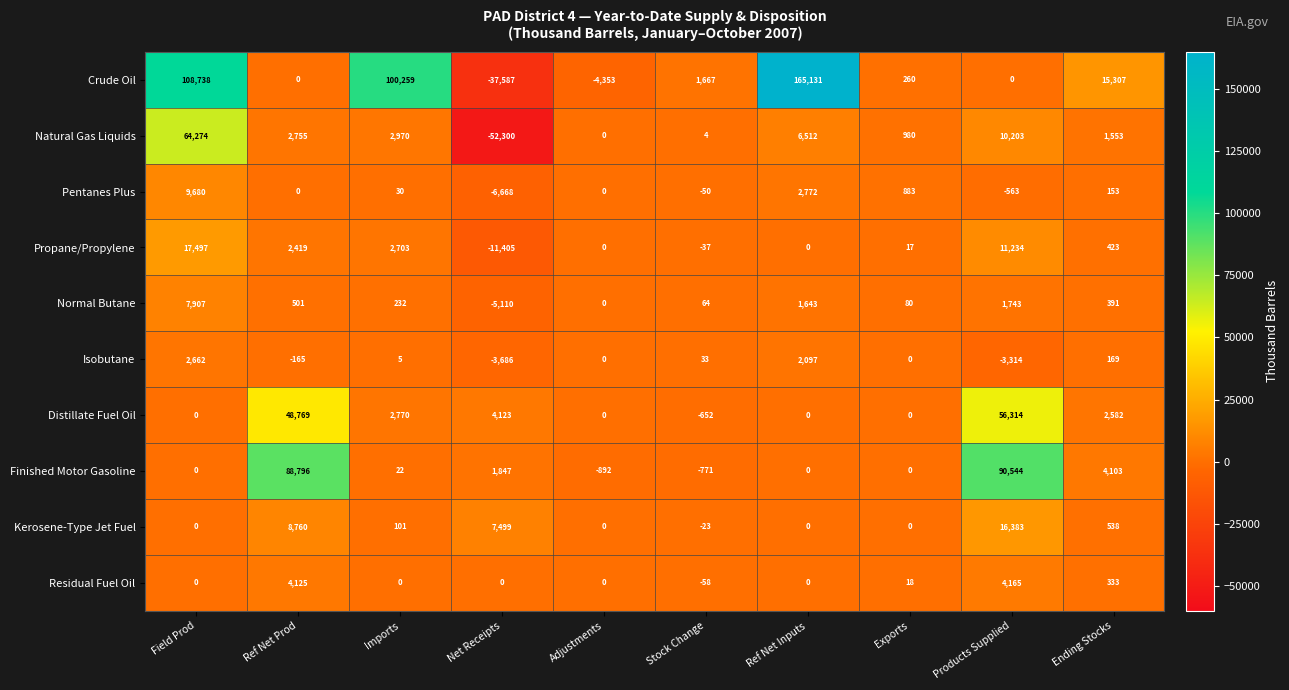

At which label does Natural Gas Liquids reach its peak?

Field Prod